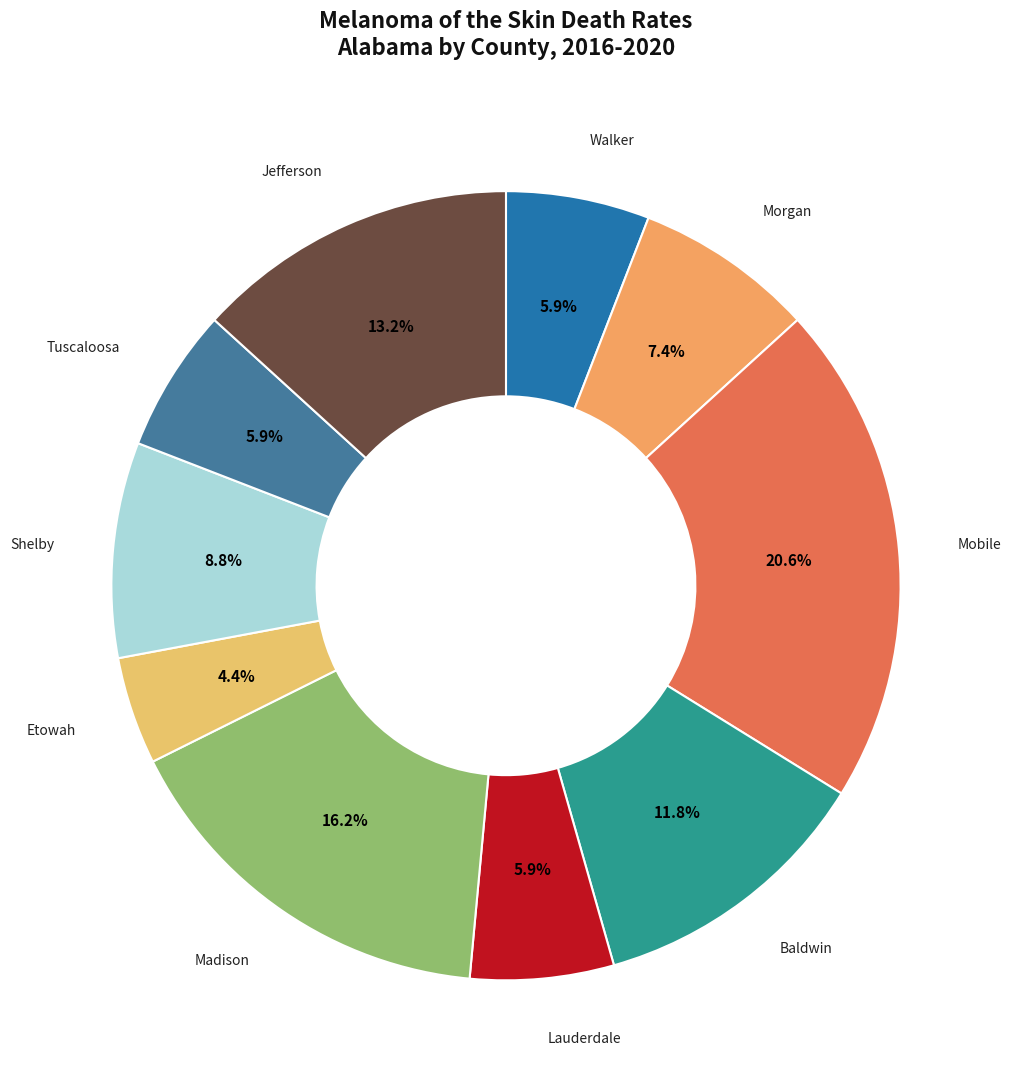

How many slices are in this pie chart?

10